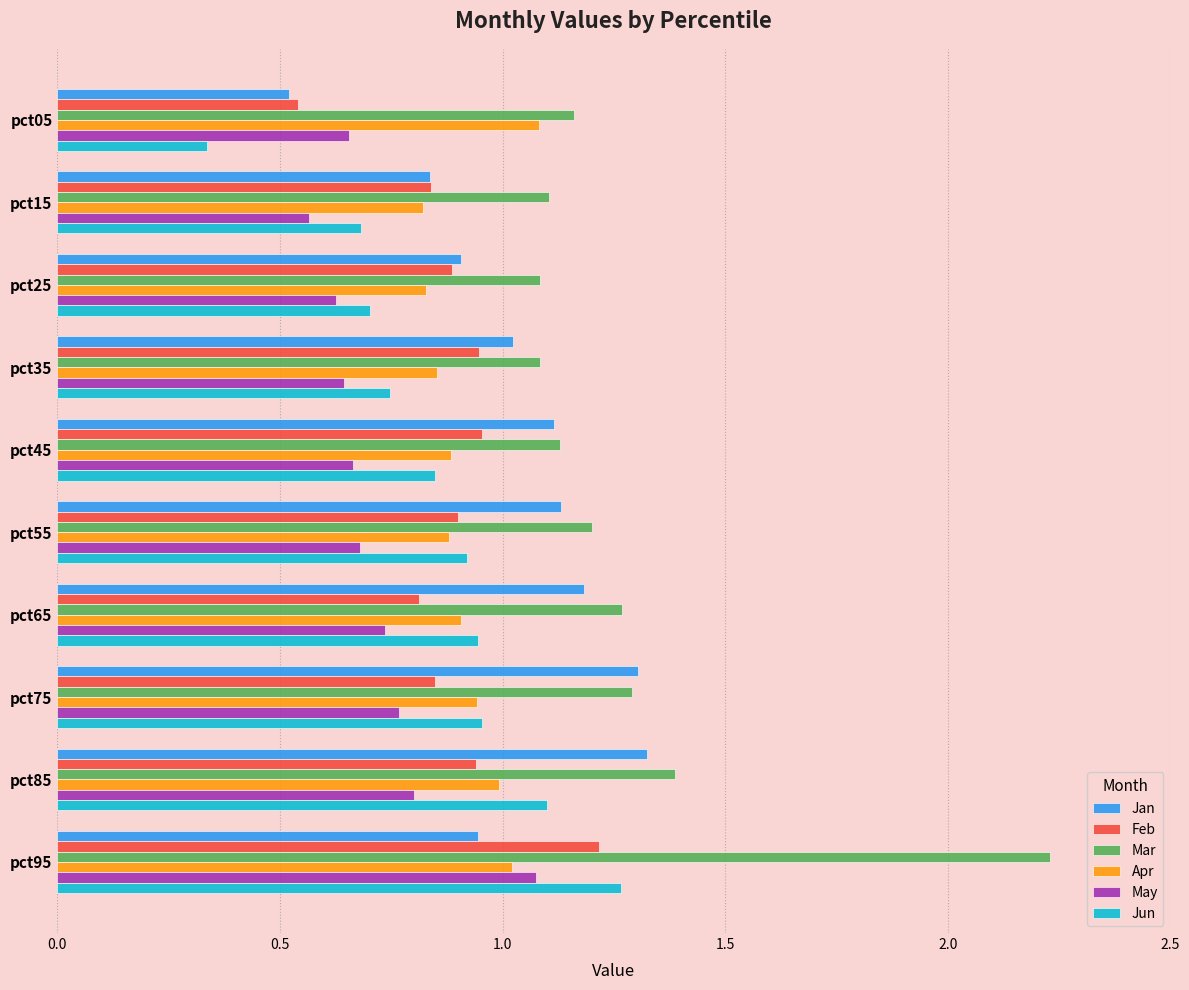

Which series has the widest spread of values?

Mar